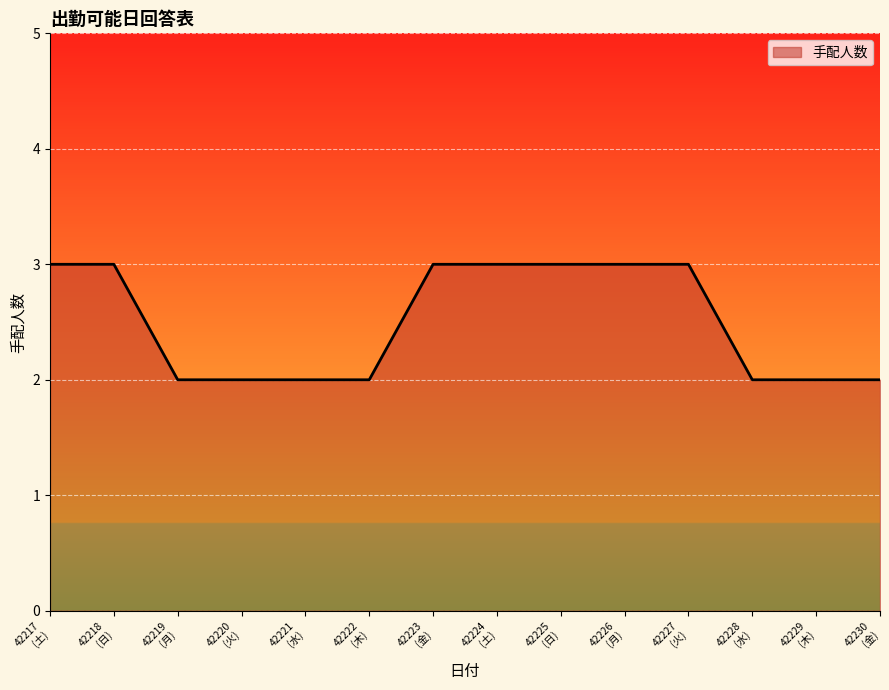

What is the greatest value displayed?

3